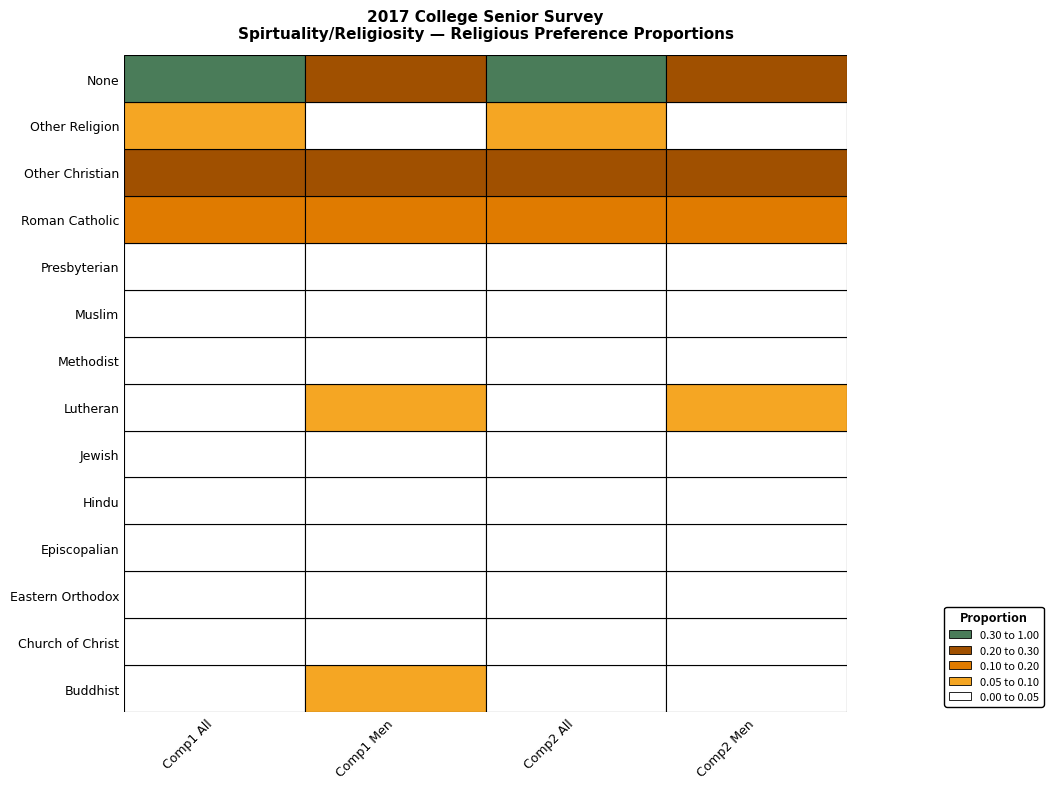

Reading right to left, transcribe all the data shown in this chart.

Buddhist: 3=0.0	2=0.0	1=0.1	0=0.0
Church of Christ: 3=0.0	2=0.0	1=0.0	0=0.0
Eastern Orthodox: 3=0.0	2=0.0	1=0.0	0=0.0
Episcopalian: 3=0.0	2=0.0	1=0.0	0=0.0
Hindu: 3=0.0	2=0.0	1=0.0	0=0.0
Jewish: 3=0.0	2=0.0	1=0.0	0=0.0
Lutheran: 3=0.1	2=0.0	1=0.1	0=0.0
Methodist: 3=0.0	2=0.0	1=0.0	0=0.0
Muslim: 3=0.0	2=0.0	1=0.0	0=0.0
Presbyterian: 3=0.0	2=0.0	1=0.0	0=0.0
Roman Catholic: 3=0.2	2=0.1	1=0.2	0=0.1
Other Christian: 3=0.2	2=0.2	1=0.2	0=0.2
Other Religion: 3=0.0	2=0.1	1=0.0	0=0.1
None: 3=0.3	2=0.4	1=0.3	0=0.4